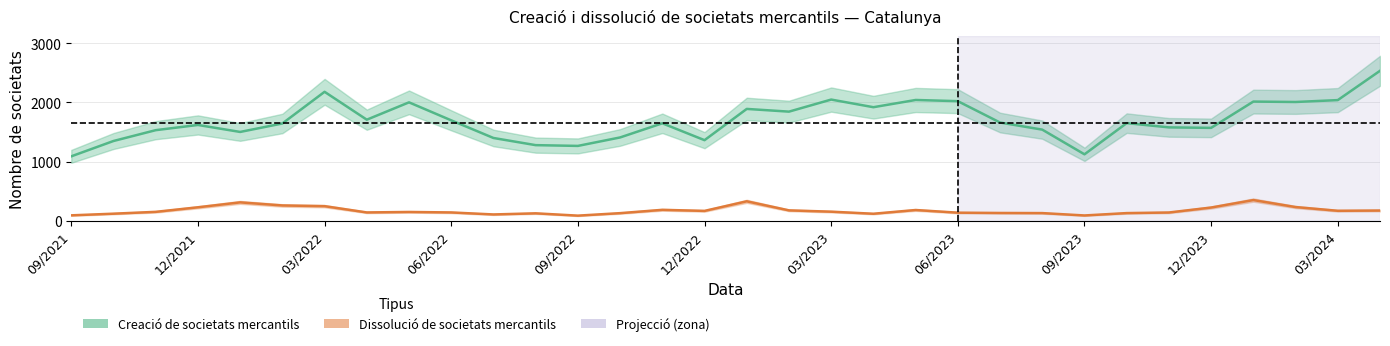

Which category has the lowest value across all series?

09/2022